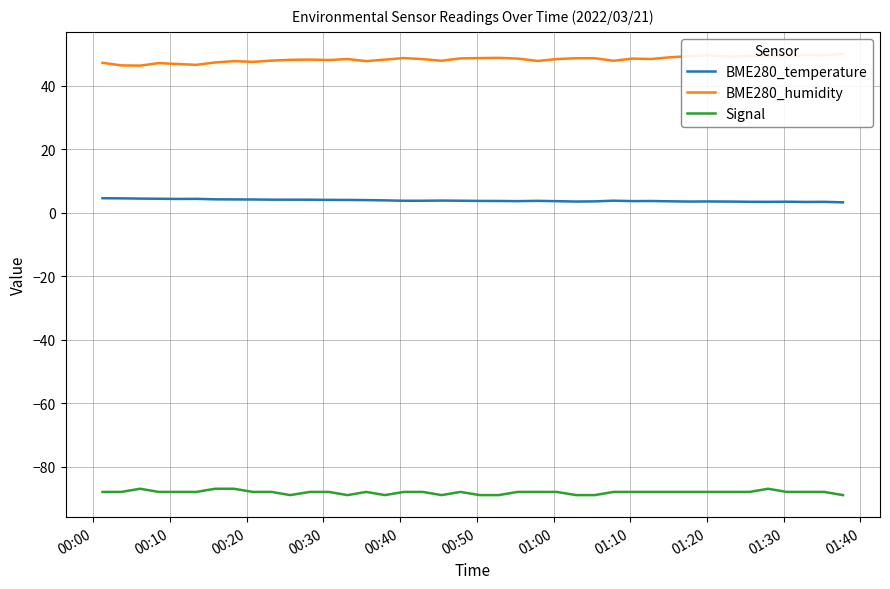

True or false: BME280_temperature and Signal intersect in this chart.

False